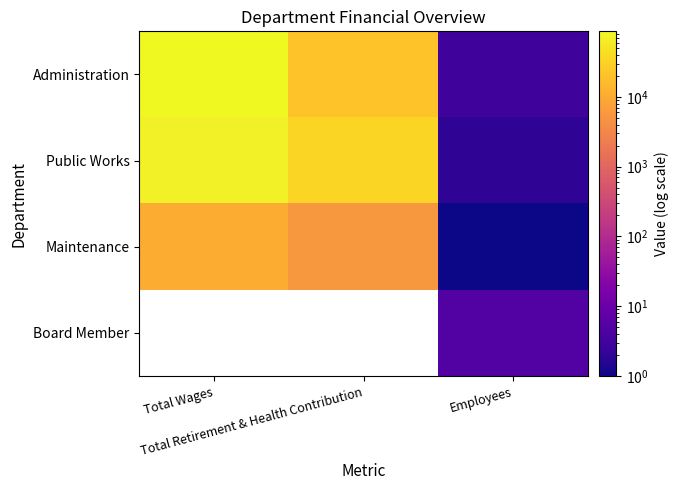

List the labels in order of Maintenance value, largest first.

Total Wages, Total Retirement & Health Contribution, Employees